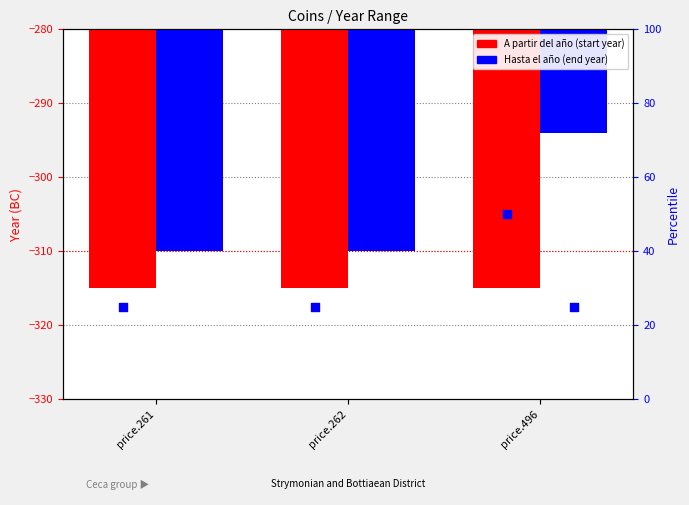

Which series contains the highest Y value?

Hasta el año